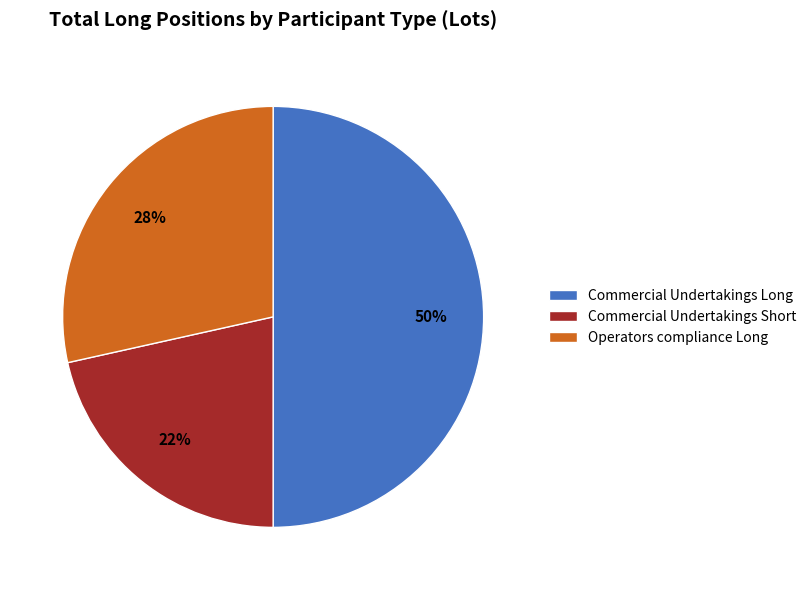

Which slice is the largest?

Commercial Undertakings Long